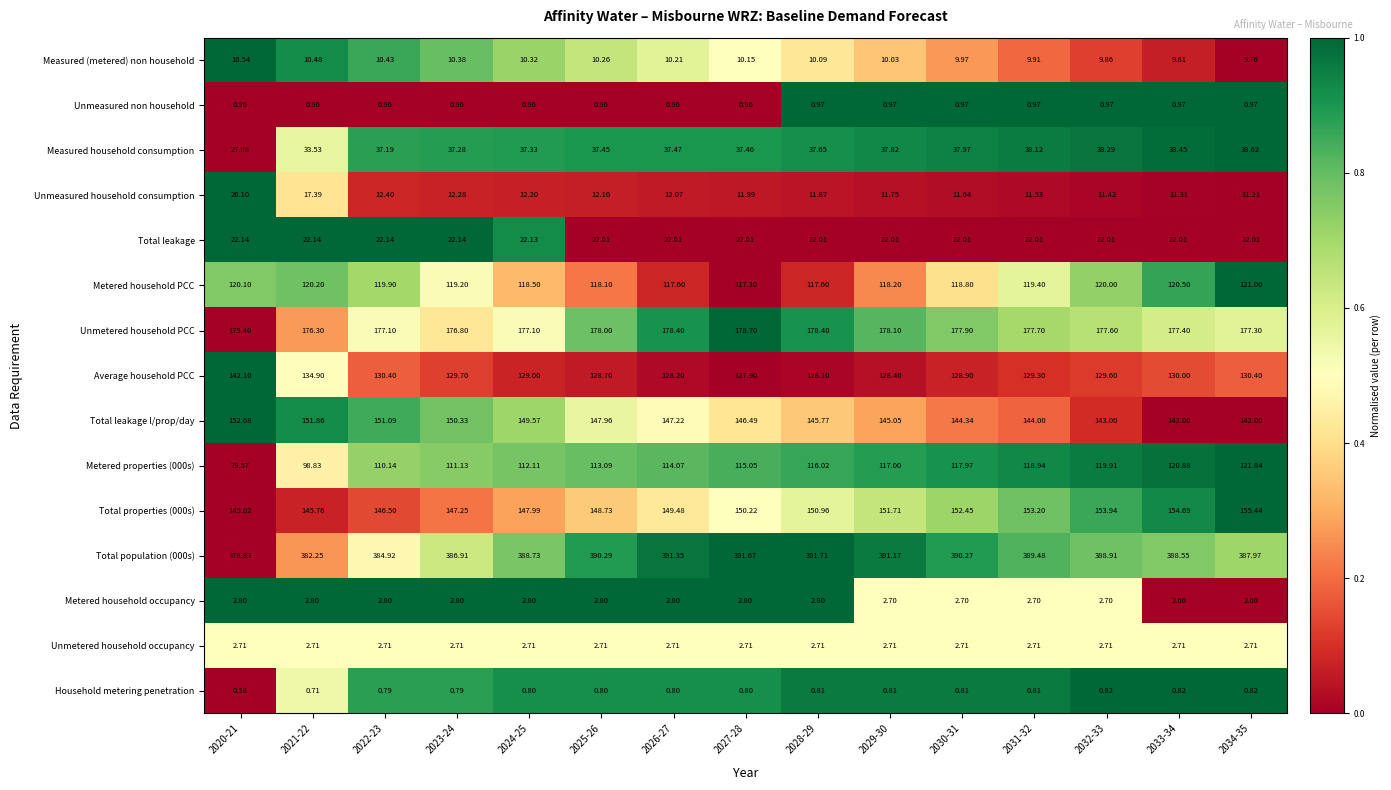

List the series in order of their peak value, lowest first.

Household metering penetration, Unmeasured non household, Unmetered household occupancy, Metered household occupancy, Measured (metered) non household, Total leakage, Unmeasured household consumption, Measured household consumption, Metered household PCC, Metered properties (000s), Average household PCC, Total leakage l/prop/day, Total properties (000s), Unmetered household PCC, Total population (000s)